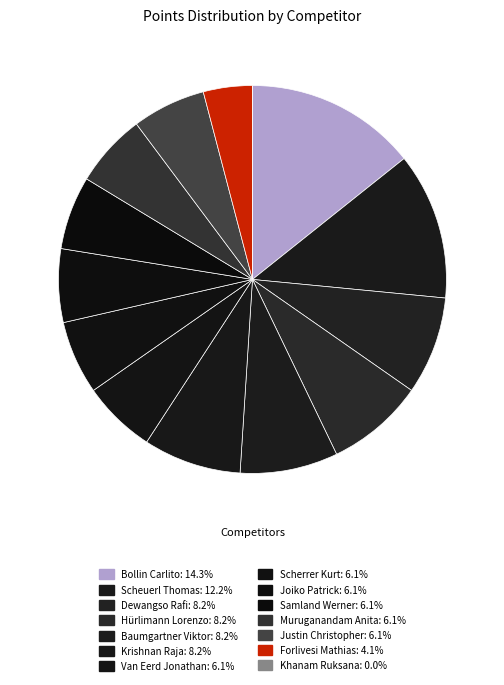

The Joiko Patrick slice represents 1% of the pie. True or false?

False